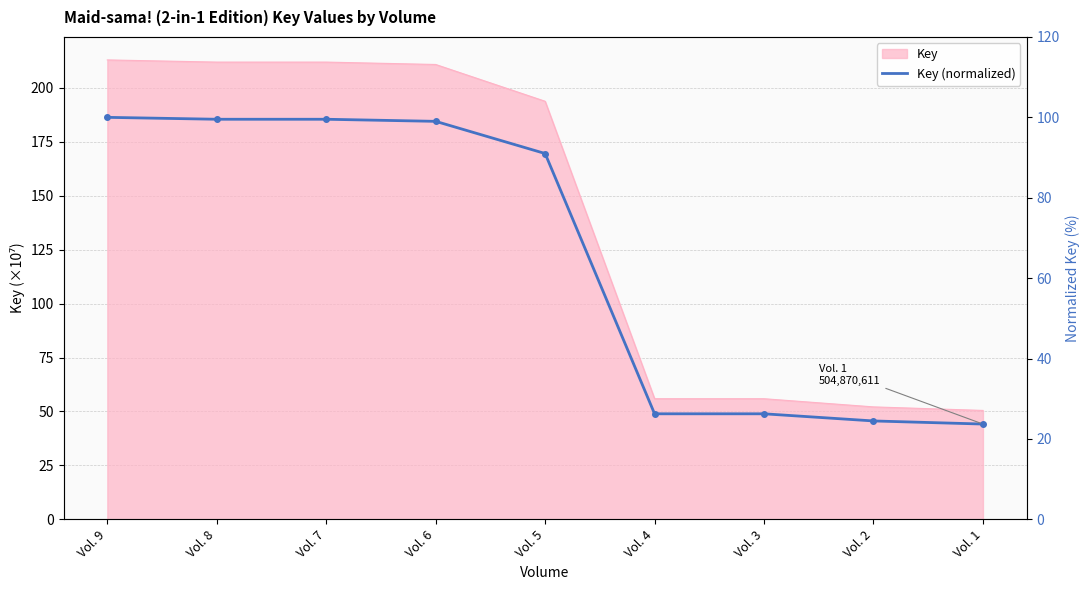

How many interior local peaks (higher than both neighbors) does the data have?

1